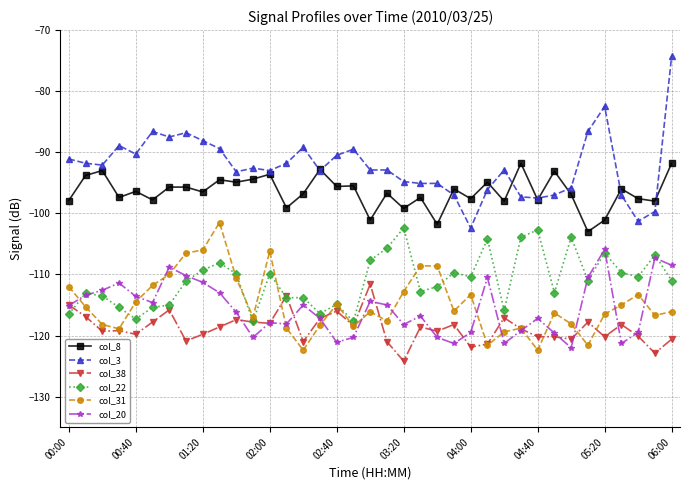

What are all the series names shown in the legend?

col_8, col_3, col_38, col_22, col_31, col_20